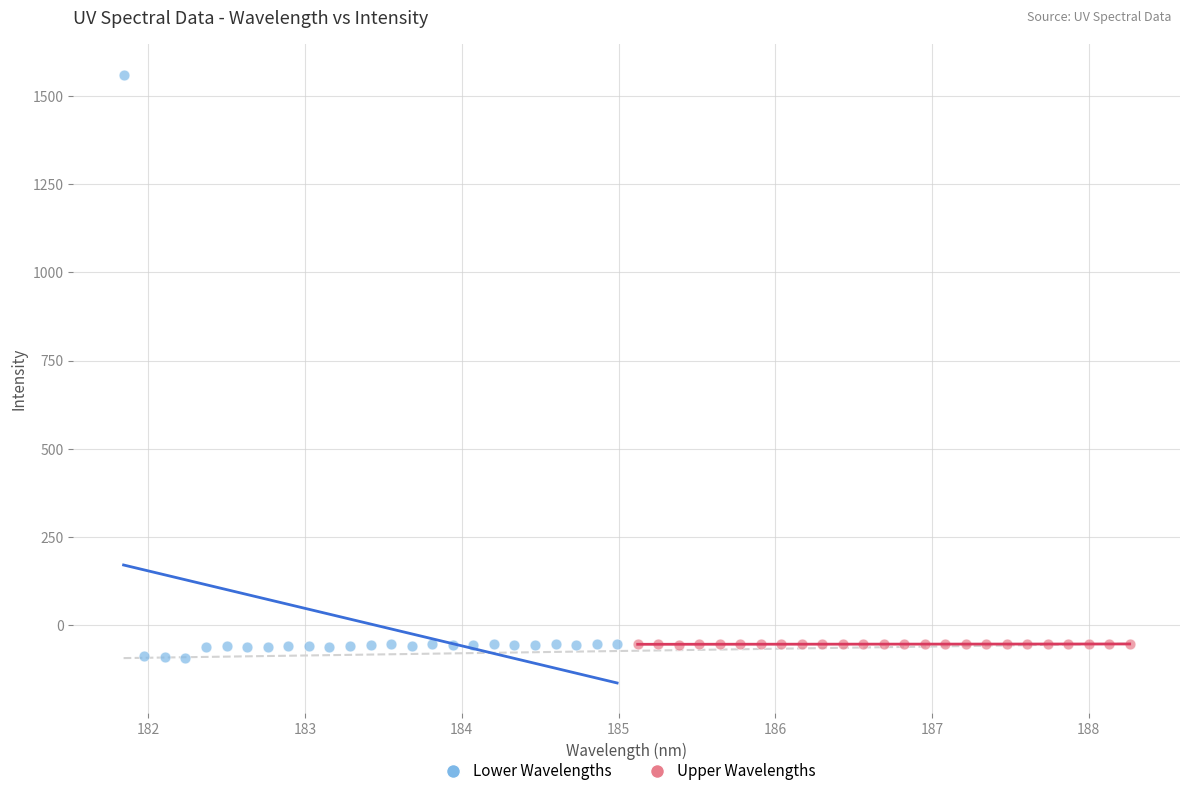

Which series reaches the minimum Y coordinate?

Lower Wavelengths